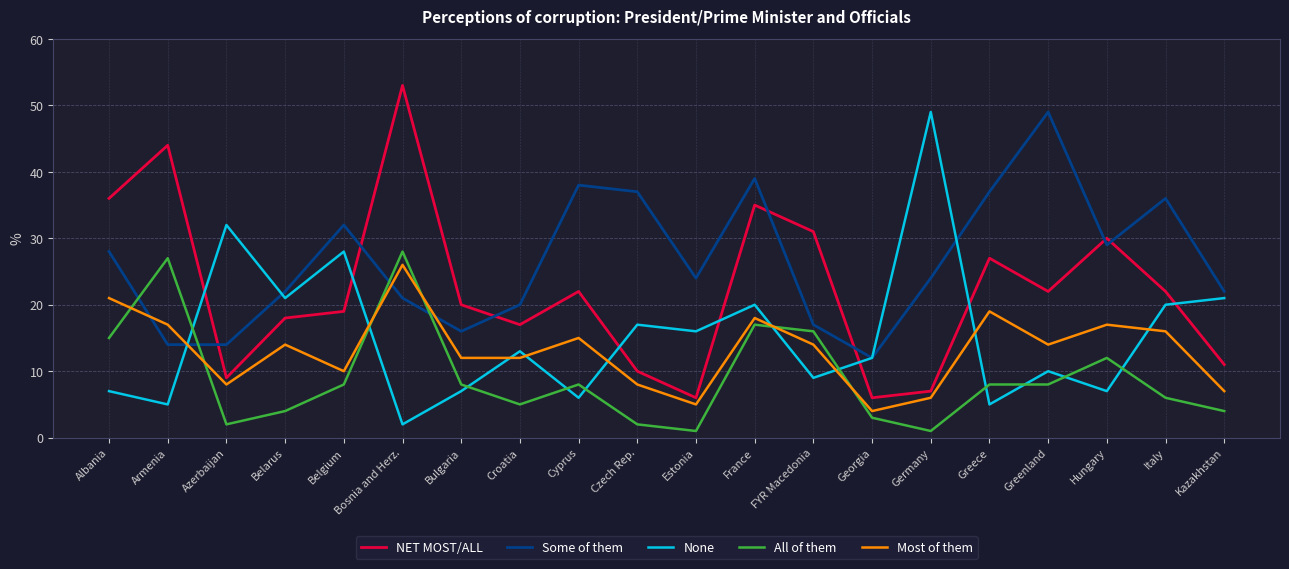

What is the total value across all series at Bosnia and Herz.?

130